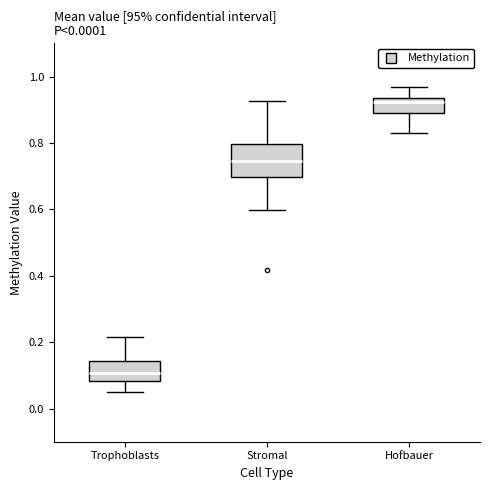

Reading left to right, read every box against the y-axis: the position of its median line, the range the box covers, and the ends of its whiskers. The values are not printed on the chart, so give them approximately, as read against the axis.

Trophoblasts: median 0.10, box 0.08 to 0.14, whiskers 0.06 to 0.22
Stromal: median 0.74, box 0.70 to 0.80, whiskers 0.60 to 0.92
Hofbauer: median 0.92, box 0.90 to 0.94, whiskers 0.82 to 0.96